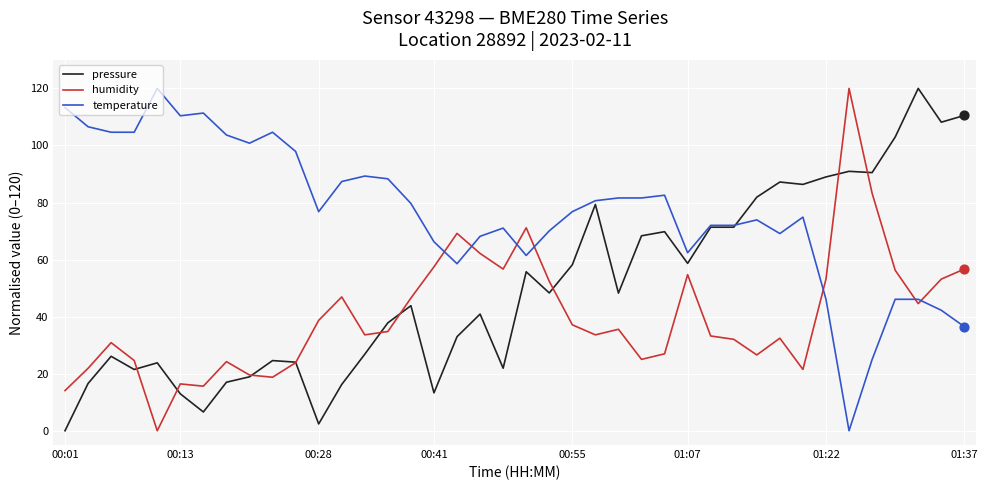

Which series has the largest total across all categories?

temperature